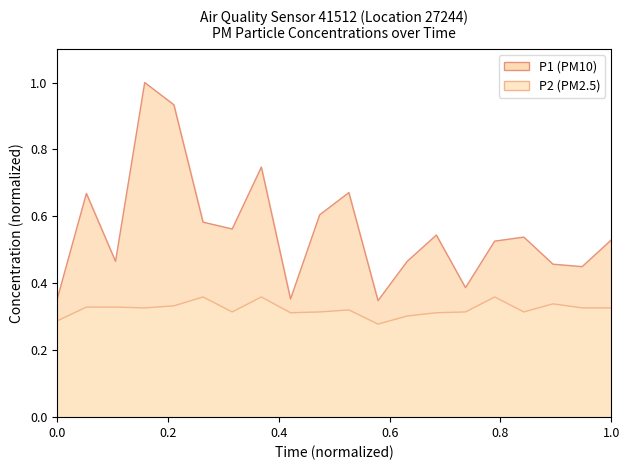

Does the chart have visible grid lines?

No